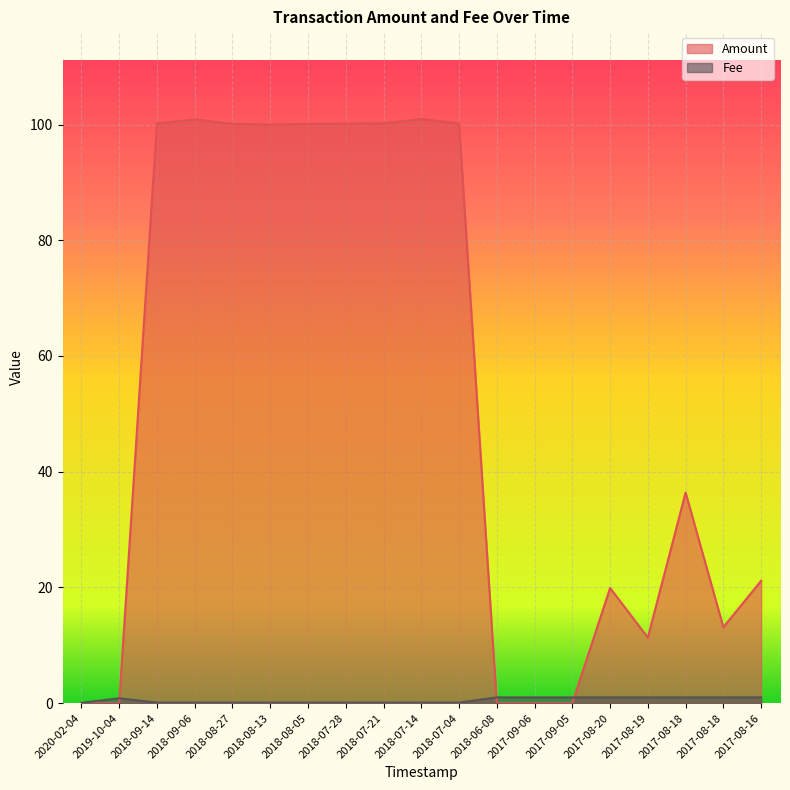

Reading left to right, list all the values displayed in this chart.

Amount: 2020-02-04=0.0	2019-10-04=0.0	2018-09-14=100.2	2018-09-06=100.9	2018-08-27=100.1	2018-08-13=100.0	2018-08-05=100.1	2018-07-28=100.2	2018-07-21=100.2	2018-07-14=101.0	2018-07-04=100.2	2018-06-08=0.0	2017-09-06=0.0	2017-09-05=0.0	2017-08-20=19.9	2017-08-19=11.3	2017-08-18=36.4	2017-08-18=13.1	2017-08-16=21.1
Fee: 2020-02-04=0.1	2019-10-04=0.8	2018-09-14=0.1	2018-09-06=0.1	2018-08-27=0.1	2018-08-13=0.1	2018-08-05=0.1	2018-07-28=0.1	2018-07-21=0.1	2018-07-14=0.1	2018-07-04=0.1	2018-06-08=1.0	2017-09-06=1.0	2017-09-05=1.0	2017-08-20=1.0	2017-08-19=1.0	2017-08-18=1.0	2017-08-18=1.0	2017-08-16=1.0